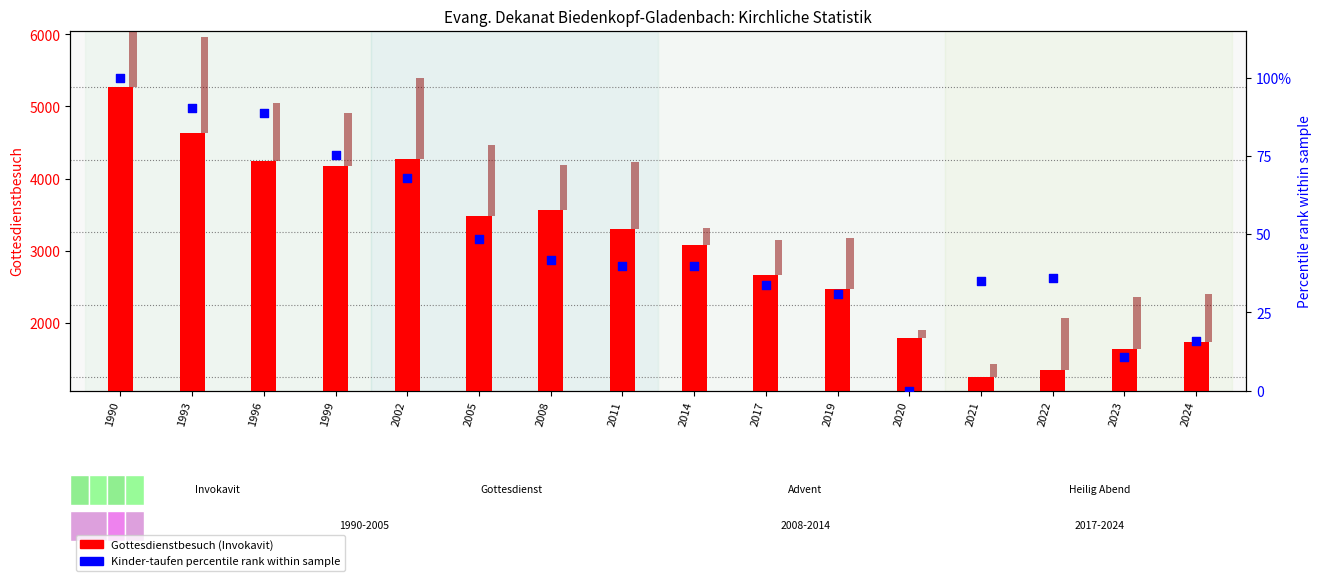

Which series has the largest Y range (max minus min)?

Gottesdienstbesuch